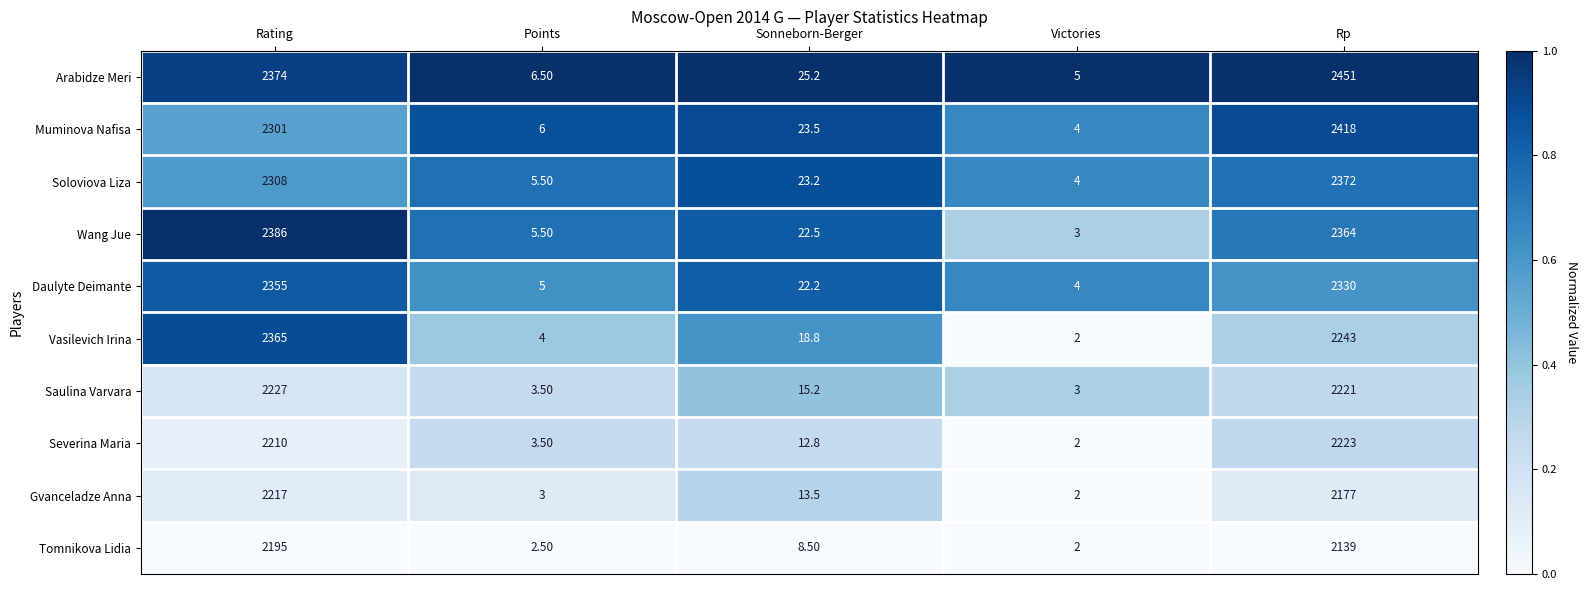

At which label does Gvanceladze Anna first exceed 13?

Rating